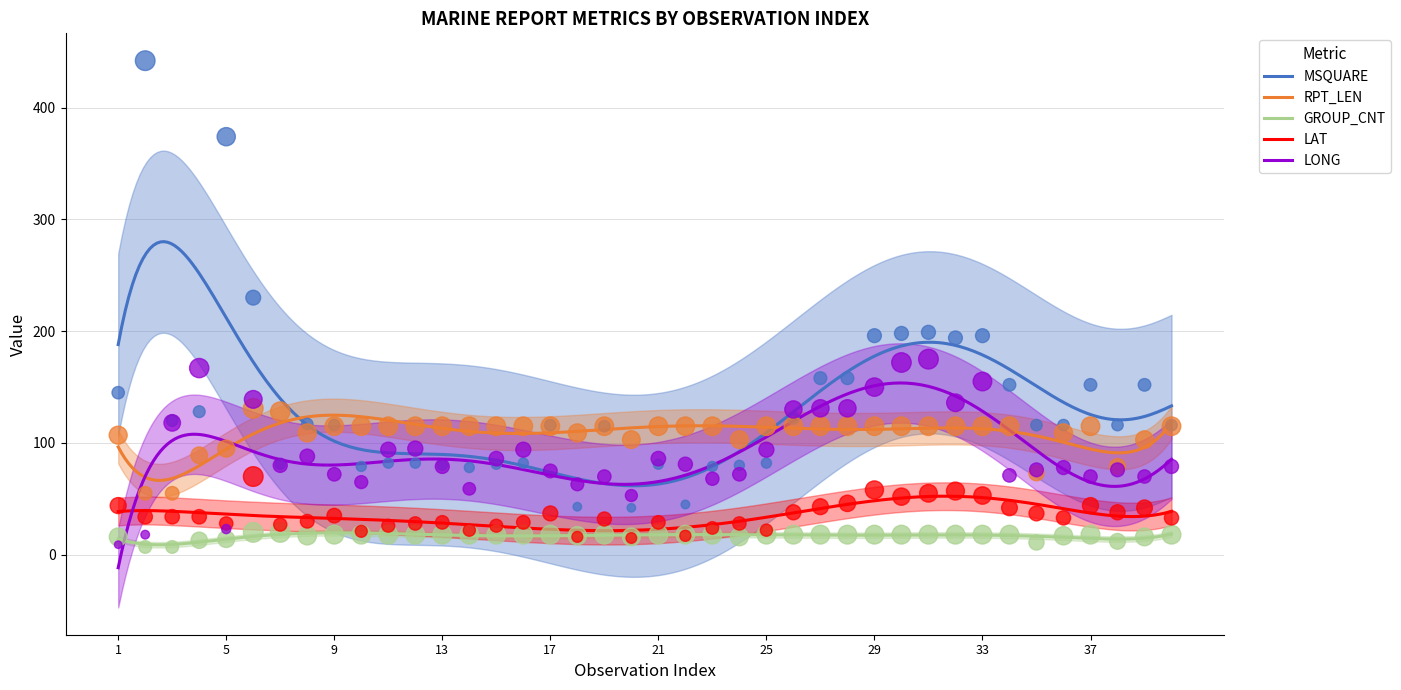

At which category is the sum across all series the highest?

6